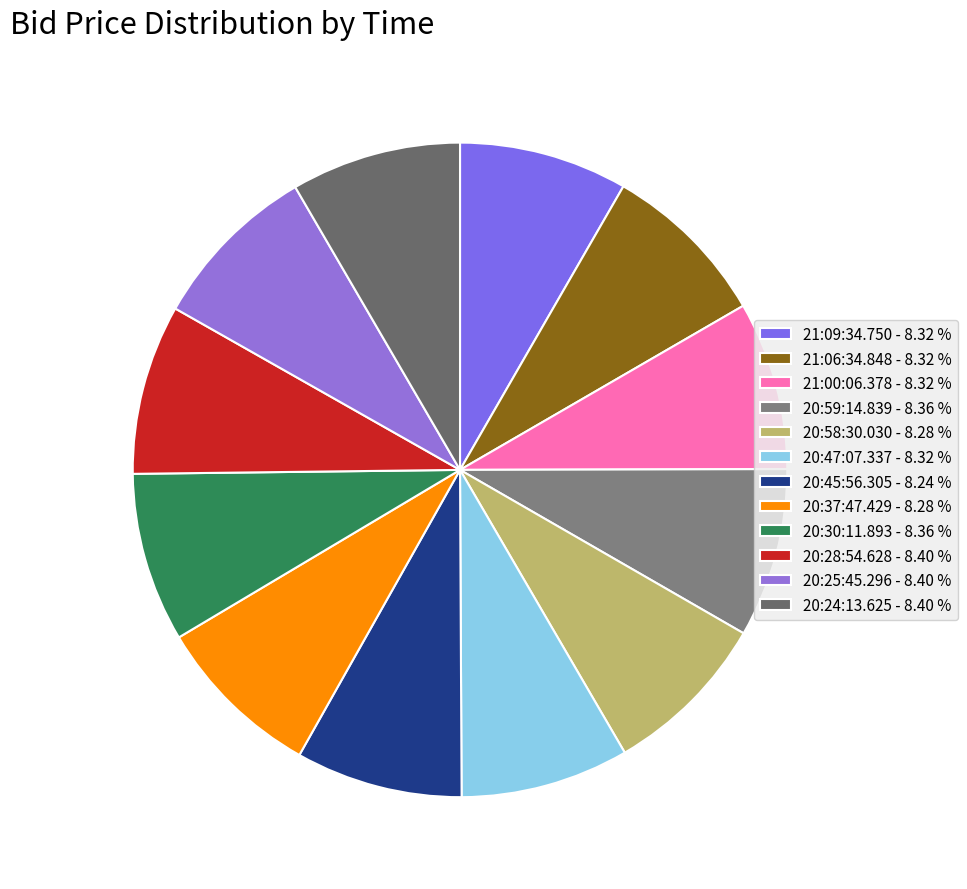

How many segments does this pie chart have?

12